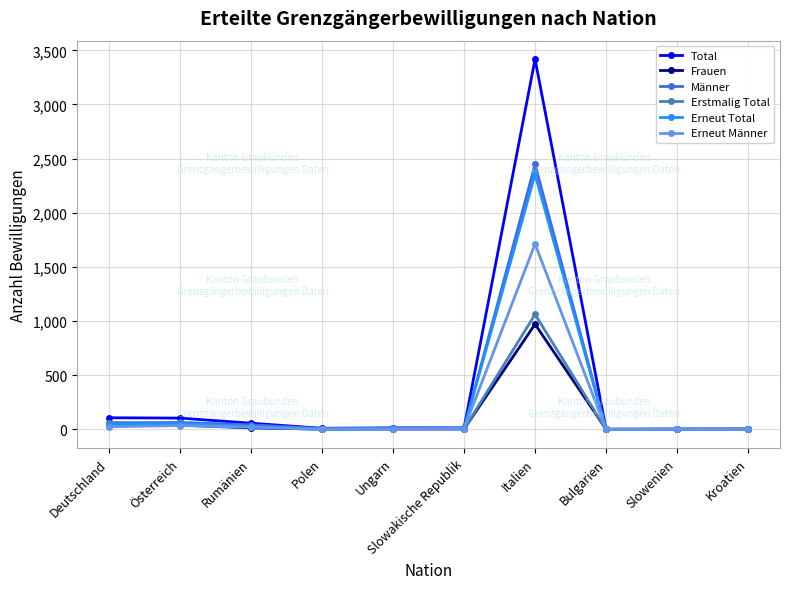

What is the sum of the Erneut Total values at Ungarn and Kroatien?

8